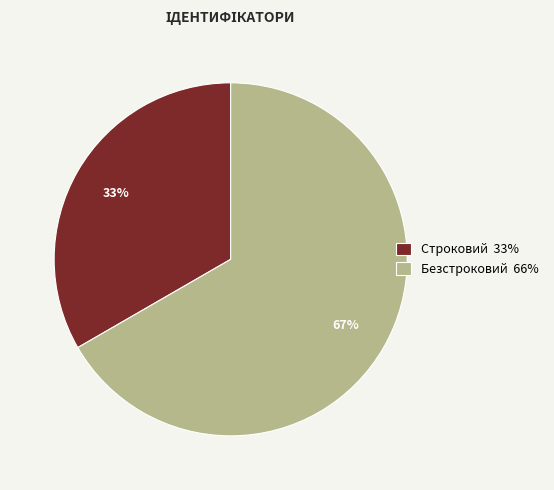

True or false: Безстроковий accounts for 78% of the total.

False